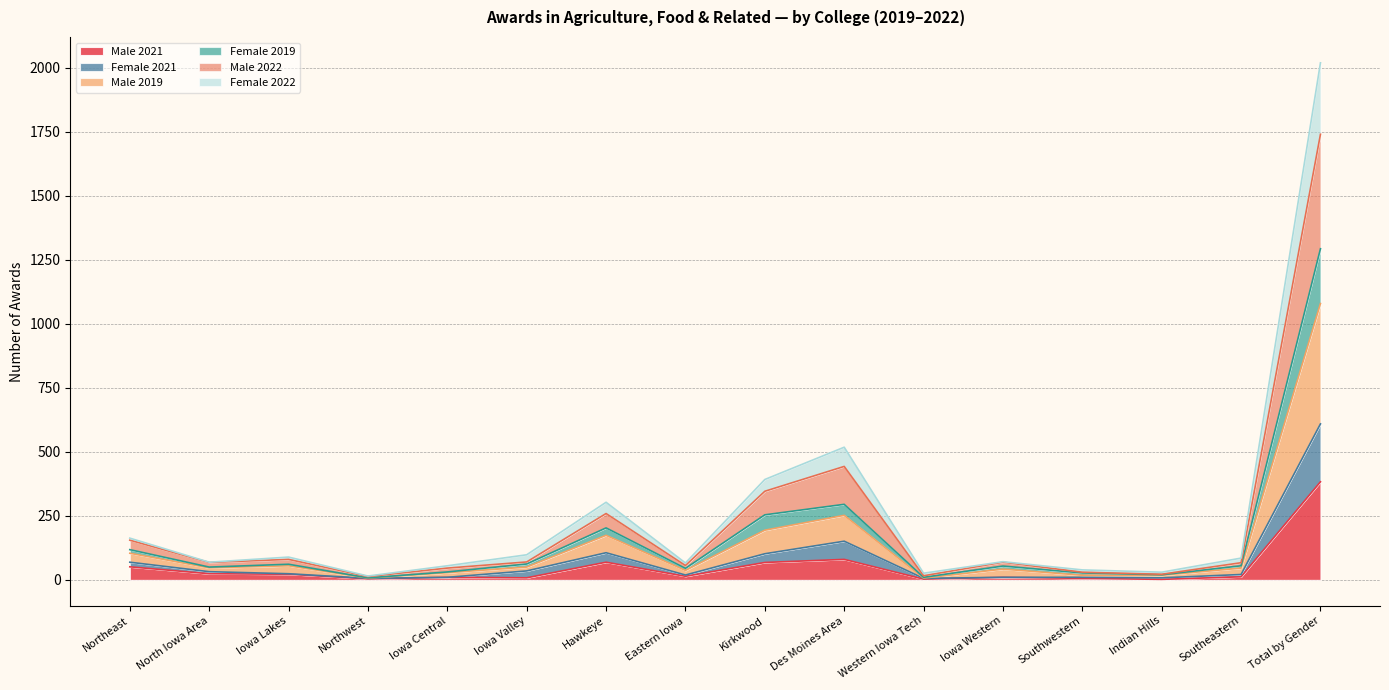

True or false: Male 2019 has a value of 11 at Indian Hills.

False